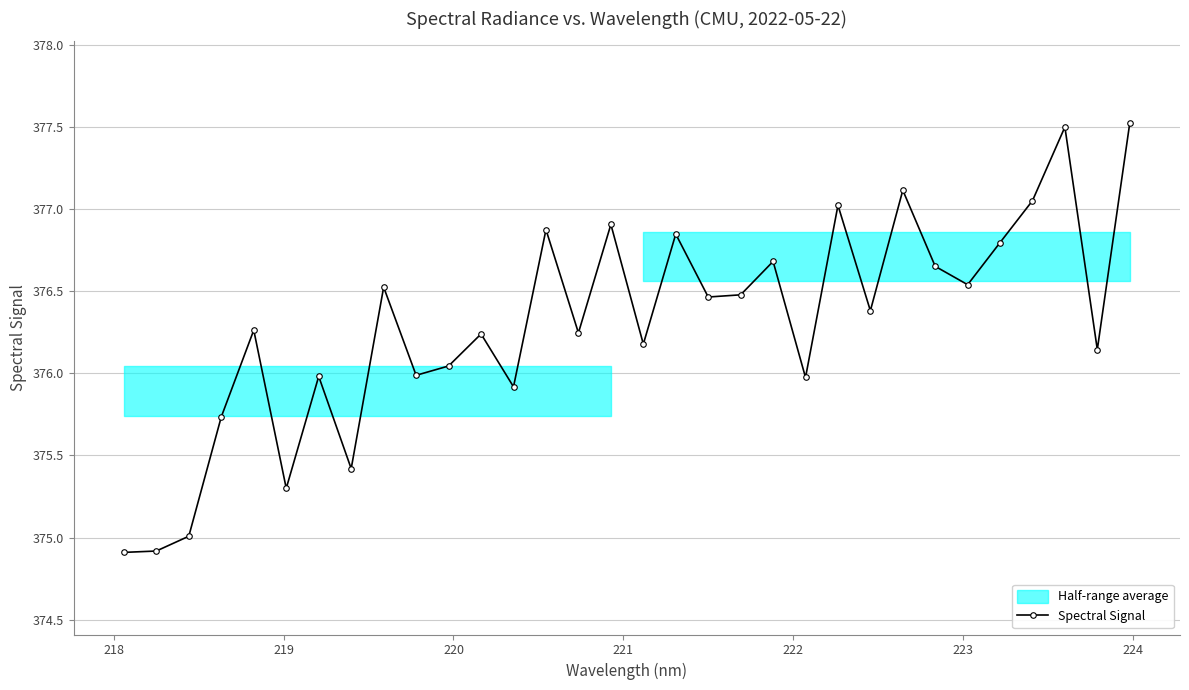

What is the minimum value for Spectral Signal?

374.9